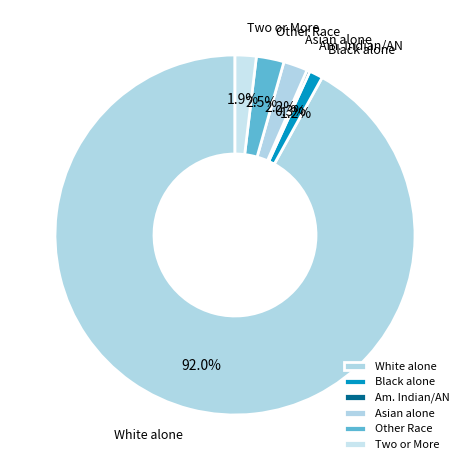

What is the largest slice in the pie chart?

White alone